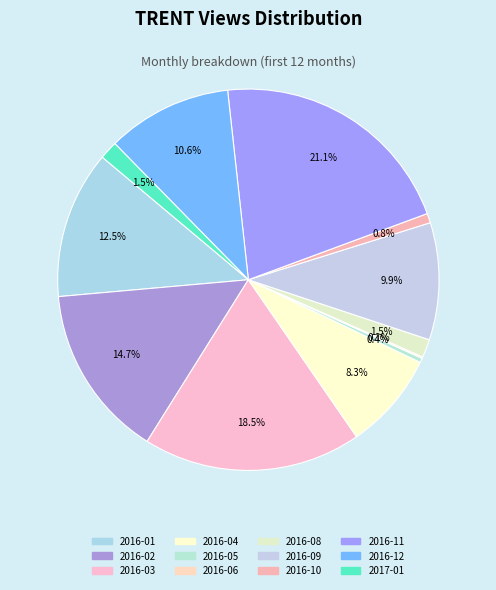

How many segments does this pie chart have?

12